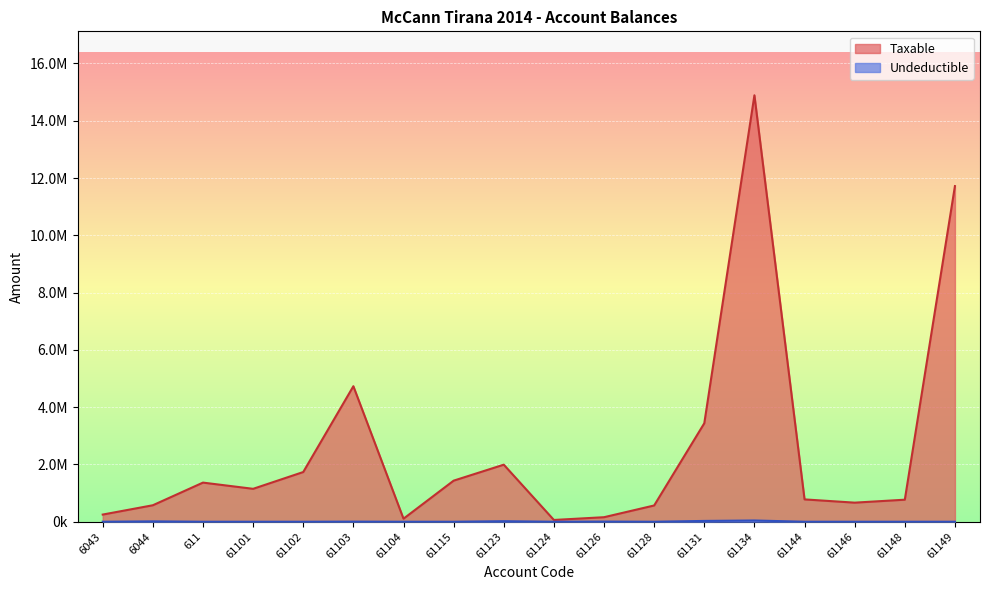

Which series changed the most between 61123 and 61149?

Taxable